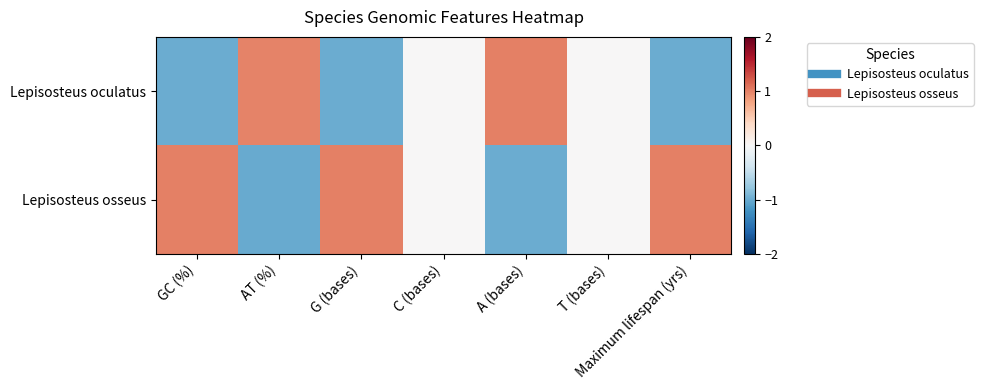

Which series has the largest range (max minus min)?

Lepisosteus osseus